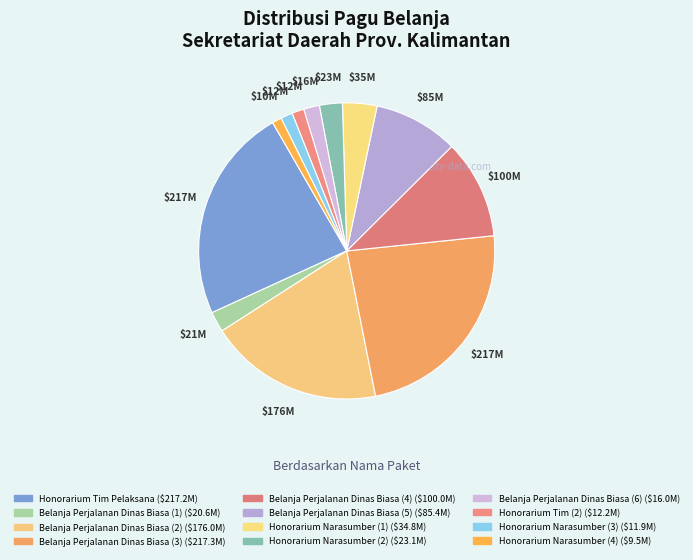

Does Belanja Perjalanan Dinas Biasa (5) account for over 50% of the chart?

No